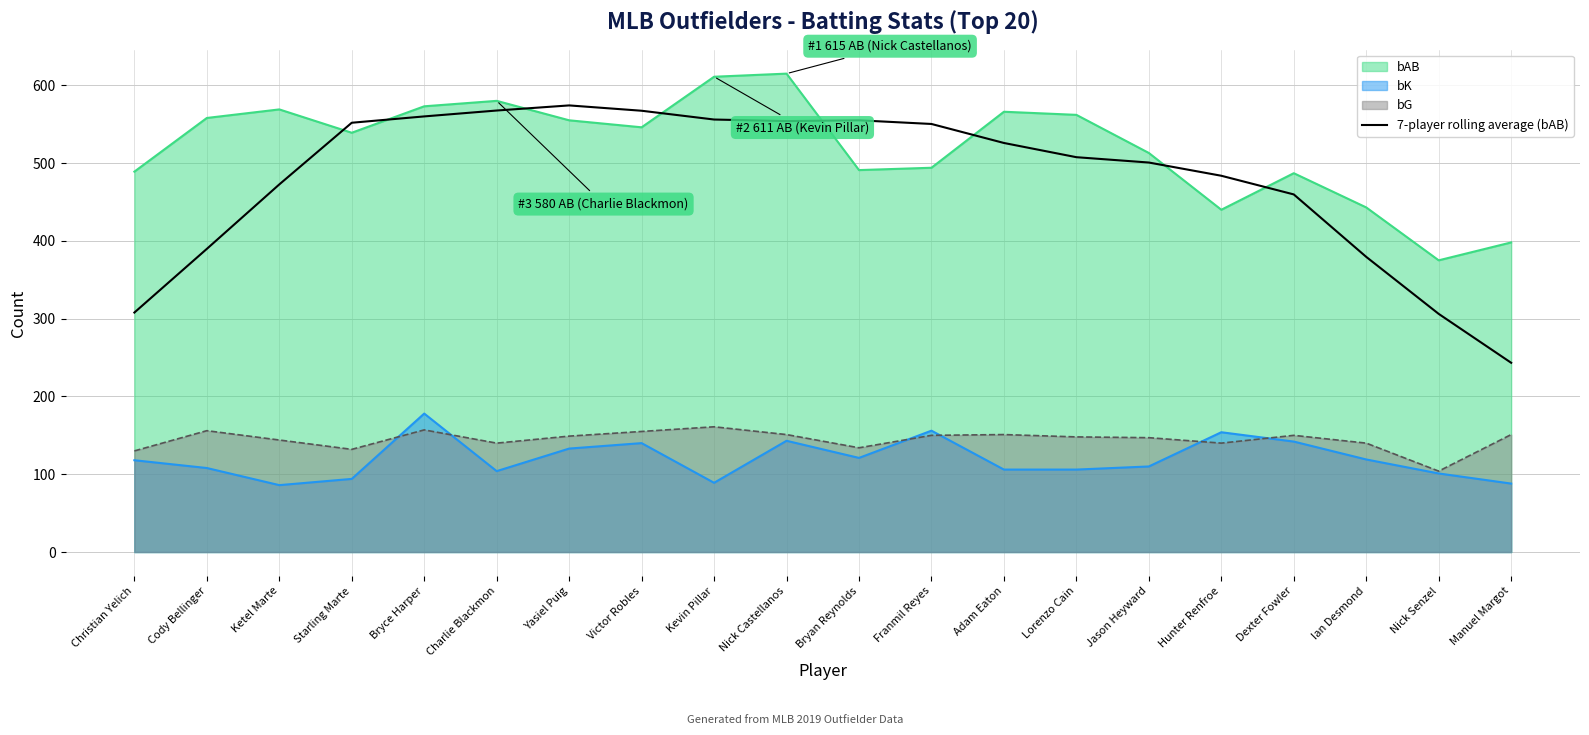

How many data points does each series have?

20